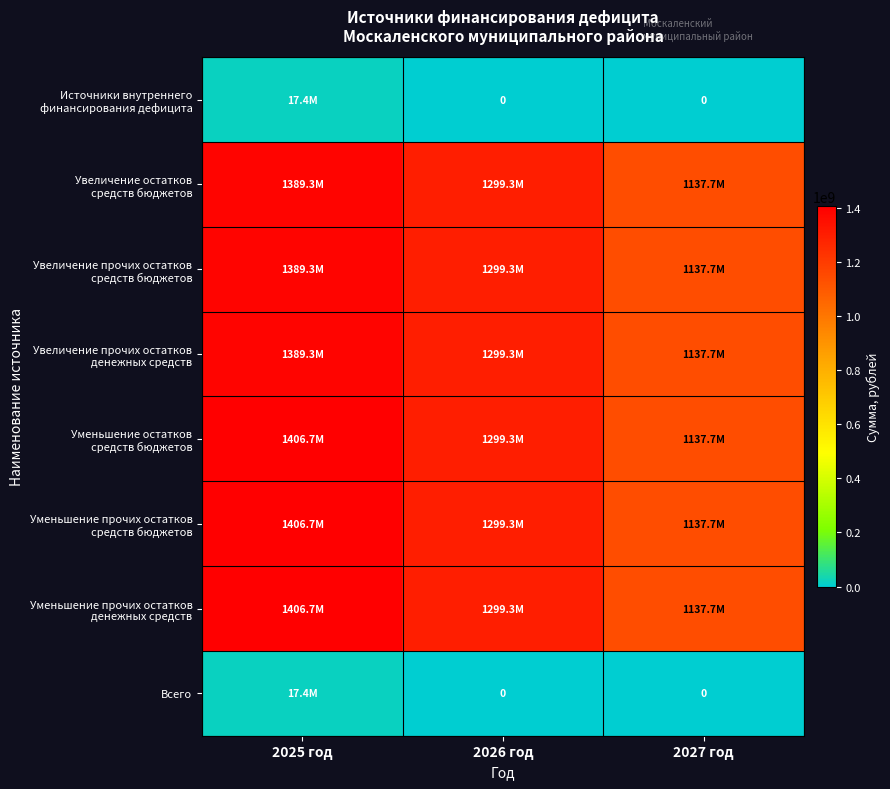

Rank the series by their maximum value, from highest to lowest.

Уменьшение остатков средств бюджетов, Уменьшение прочих остатков средств бюджетов, Уменьшение прочих остатков денежных средств, Увеличение остатков средств бюджетов, Увеличение прочих остатков средств бюджетов, Увеличение прочих остатков денежных средств, Источники внутреннего финансирования дефицита, Всего